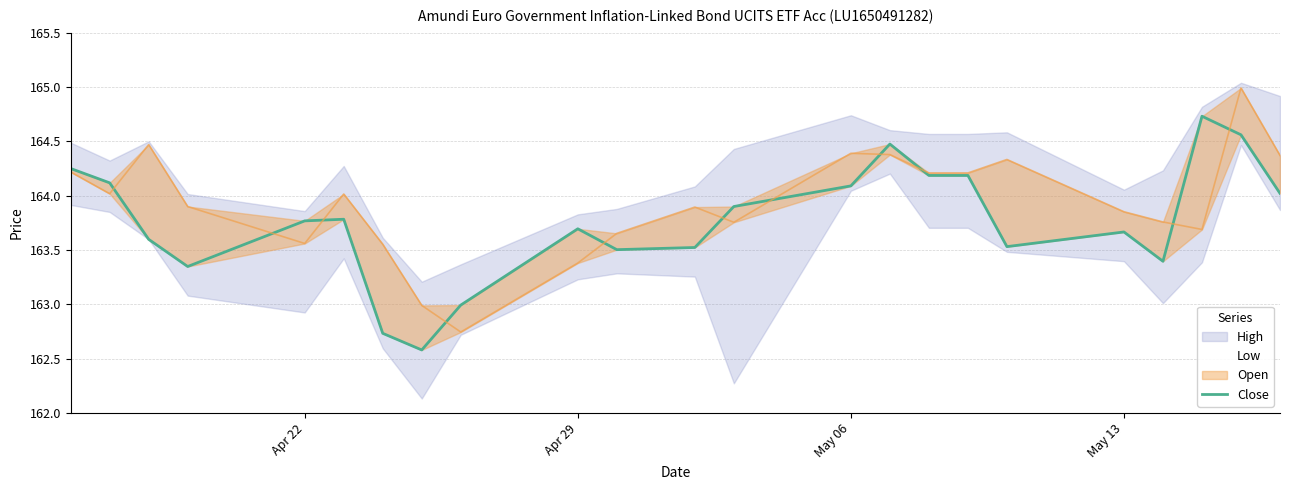

What is the value of the 8th point from the left?

162.6